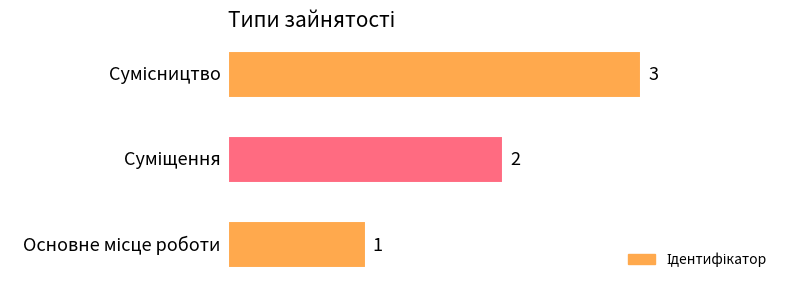

How many values are between 1 and 3?

3